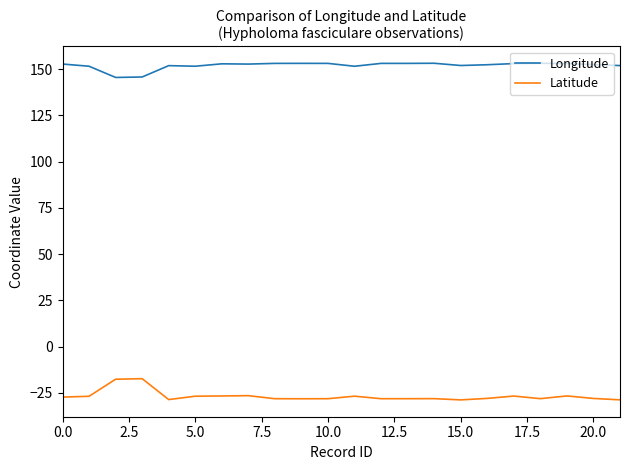

True or false: Longitude and Latitude intersect in this chart.

False